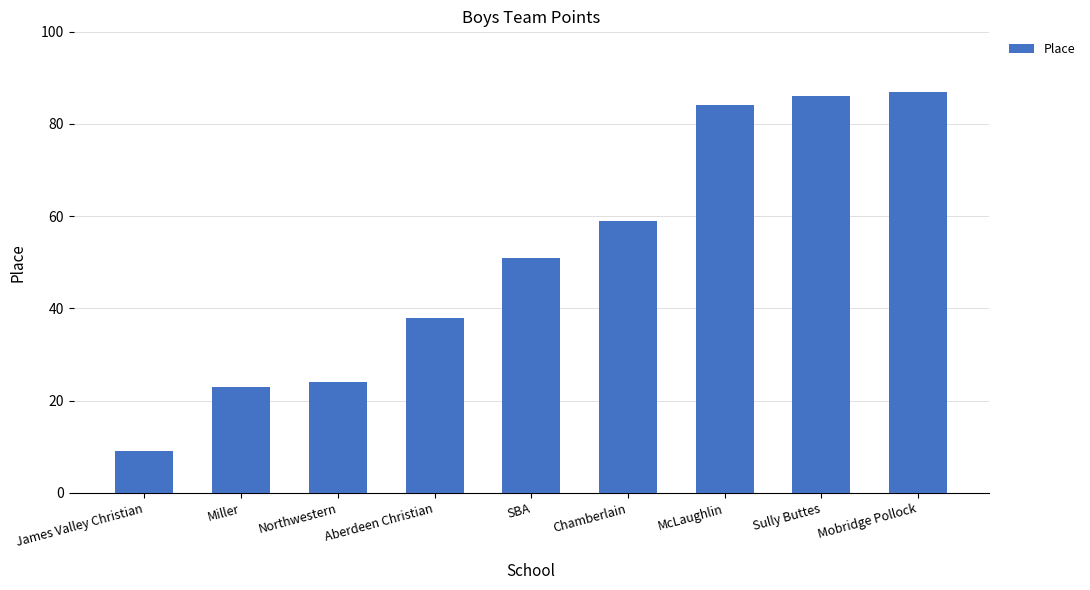

Which label corresponds to the largest value in the chart?

Mobridge Pollock